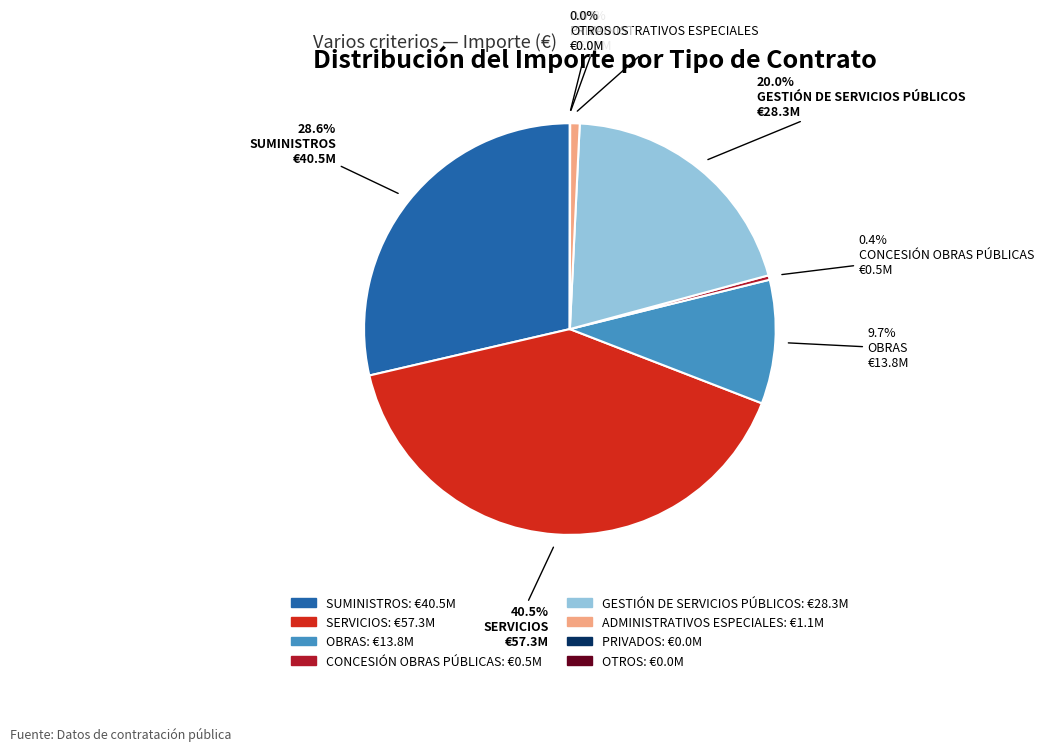

Does any single category account for the majority?

No